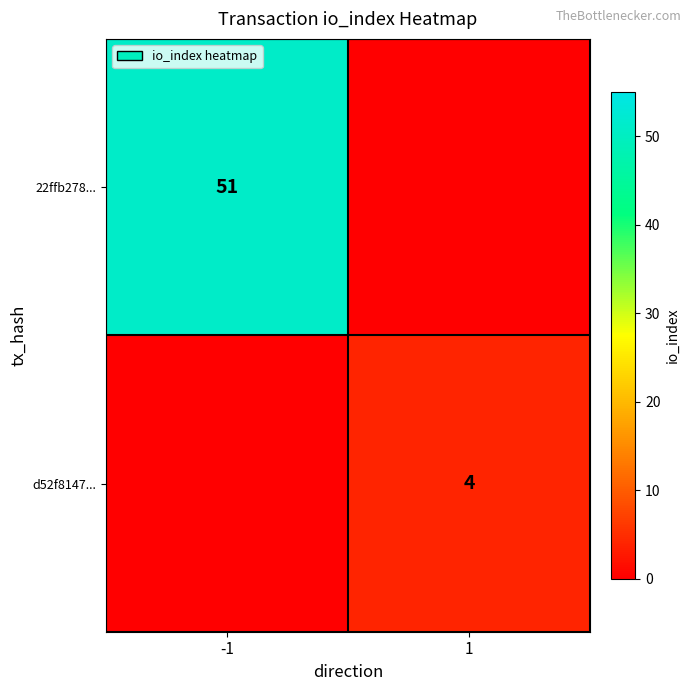

The value of d52f8147... at 1 is 3. True or false?

False